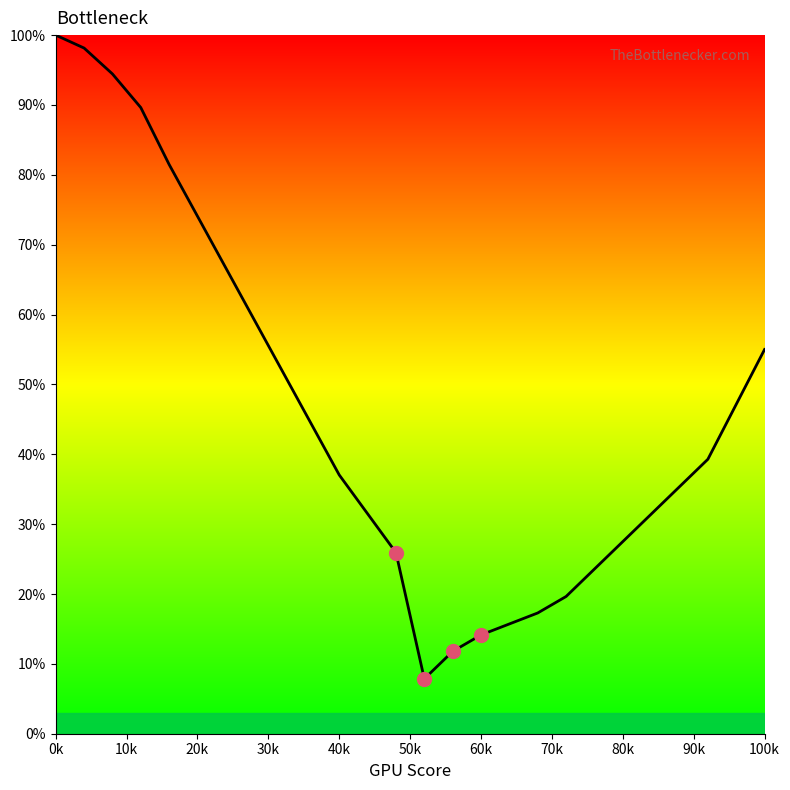

What is the greatest value displayed?

100.0